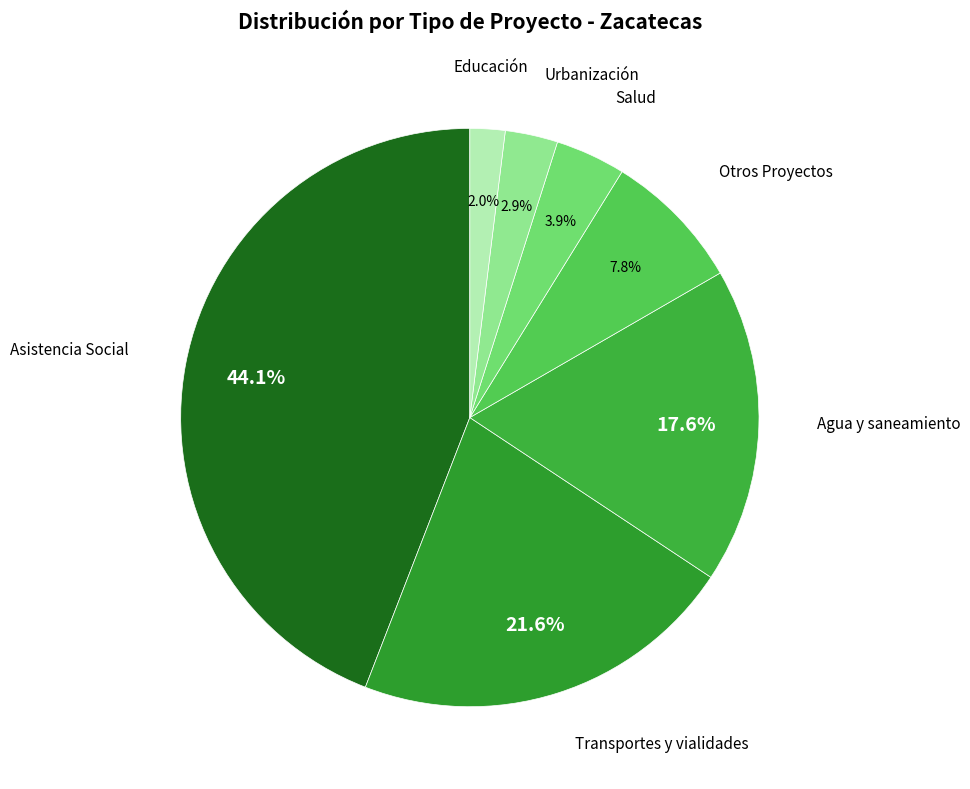

To the nearest percent, what is the average slice percentage?

14%